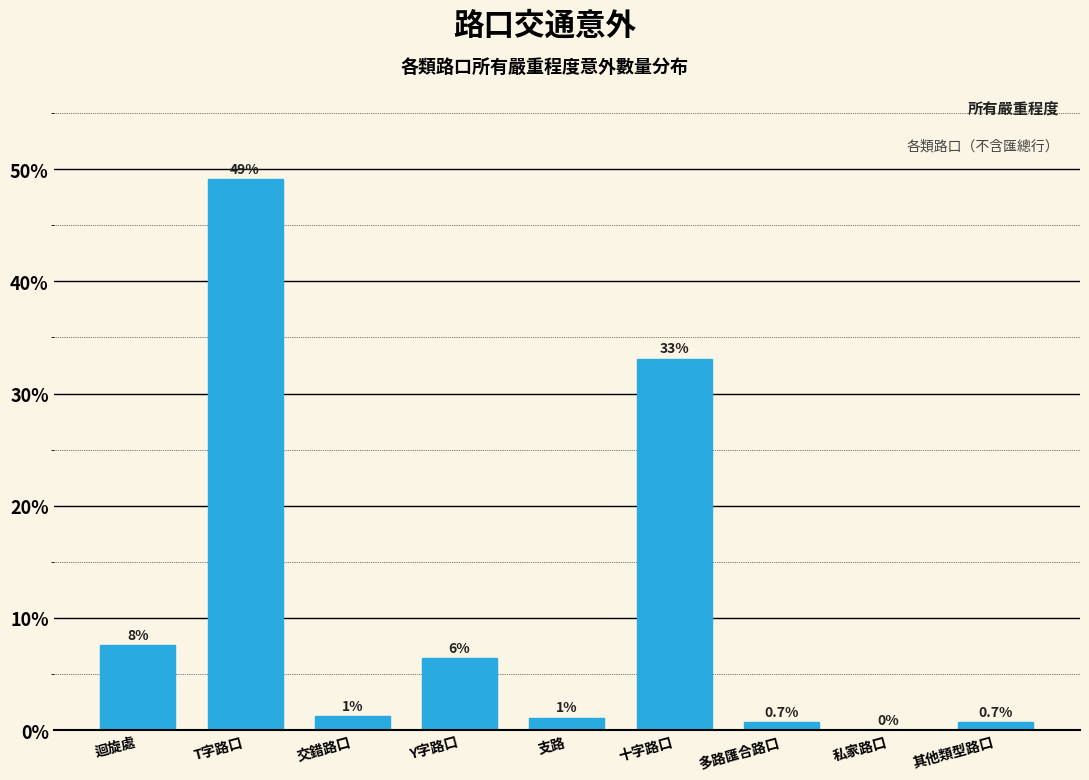

At which label is the value closest to 24?

十字路口